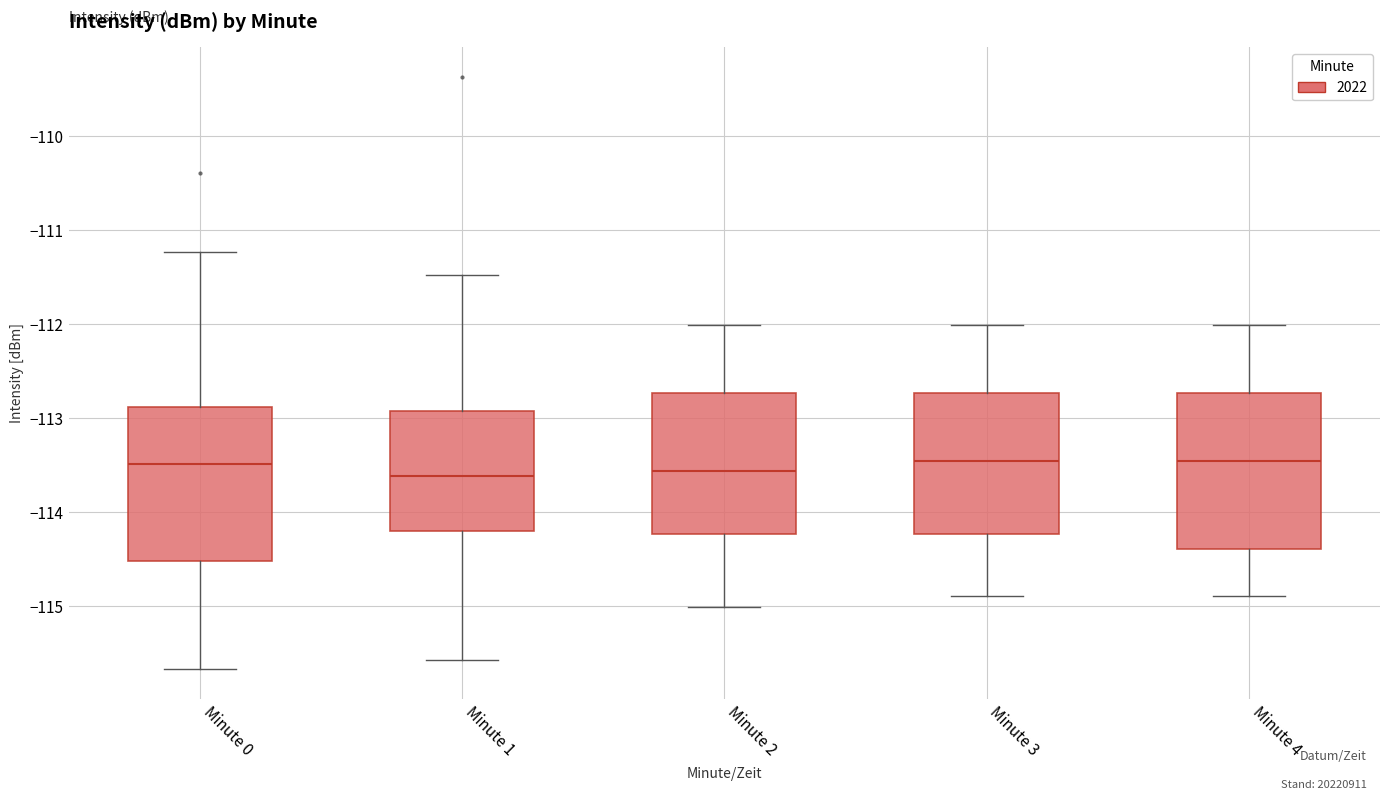

Reading left to right, transcribe this box plot: for each box, give where its median line is, the range the box spans, and where its two whiskers end, as read against the y-axis. The values are not printed on the chart, so give them approximately, as read against the axis.

Minute 0: median -113.5, box -114.5 to -112.9, whiskers -115.7 to -111.2
Minute 1: median -113.6, box -114.2 to -112.9, whiskers -115.6 to -111.5
Minute 2: median -113.6, box -114.2 to -112.7, whiskers -115.0 to -112.0
Minute 3: median -113.5, box -114.2 to -112.7, whiskers -114.9 to -112.0
Minute 4: median -113.5, box -114.4 to -112.7, whiskers -114.9 to -112.0